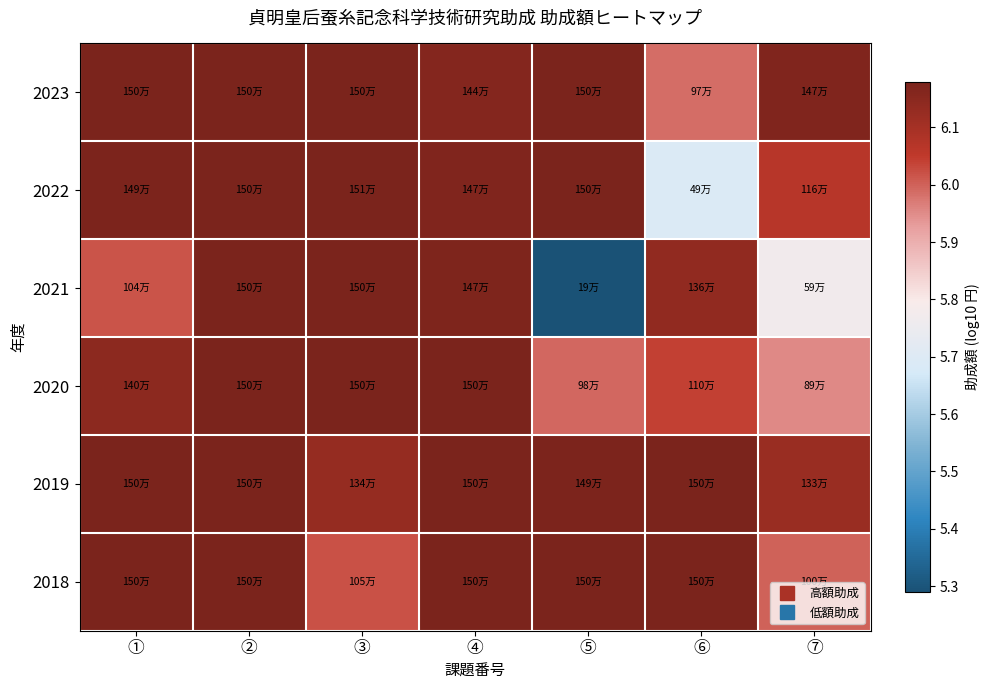

What is the maximum value shown in the chart?

6.2